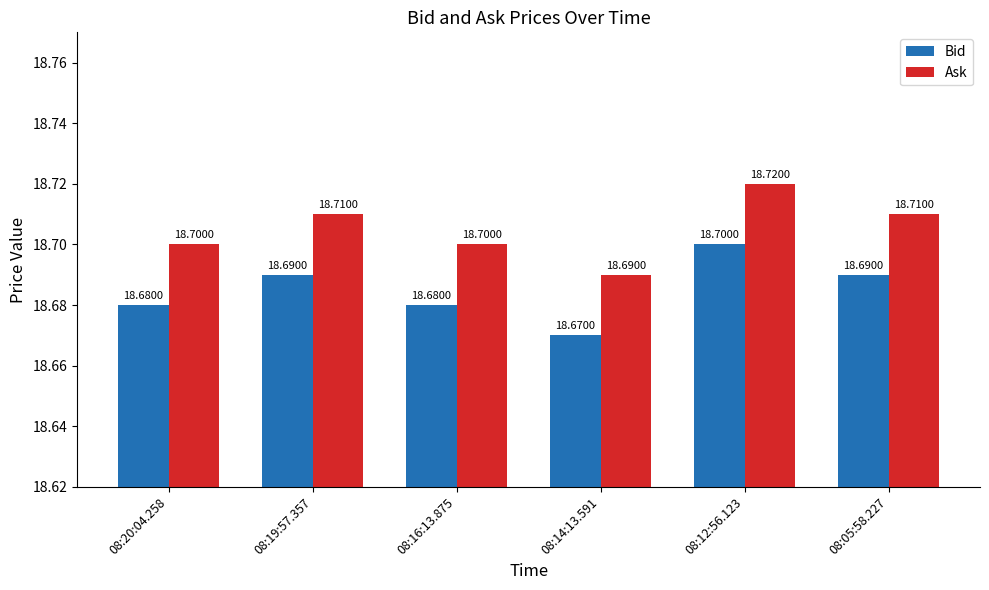

List the series in order of their overall mean, highest first.

Ask, Bid